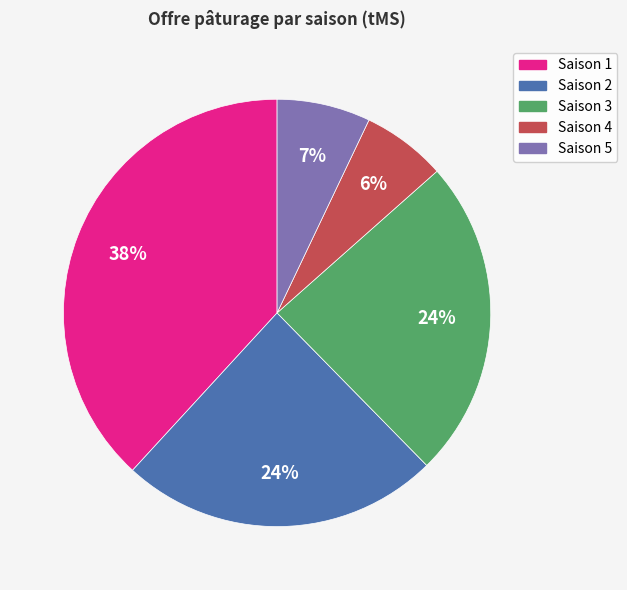

Between Saison 2 and Saison 1, which is larger?

Saison 1